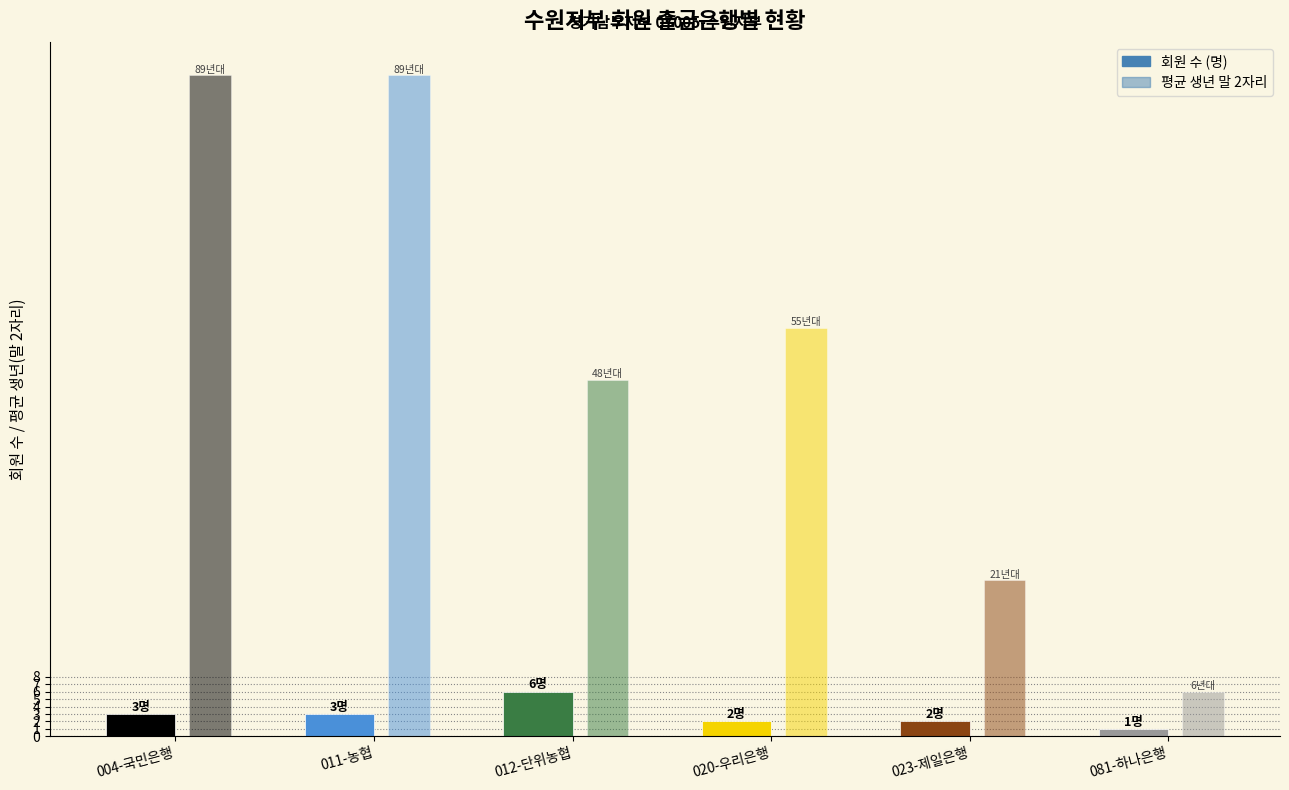

Reading left to right, extract all data points from this chart.

회원 수 (명): 3	3	6	2	2	1
평균 생년 (말 2자리): 89	89	48	55	21	6